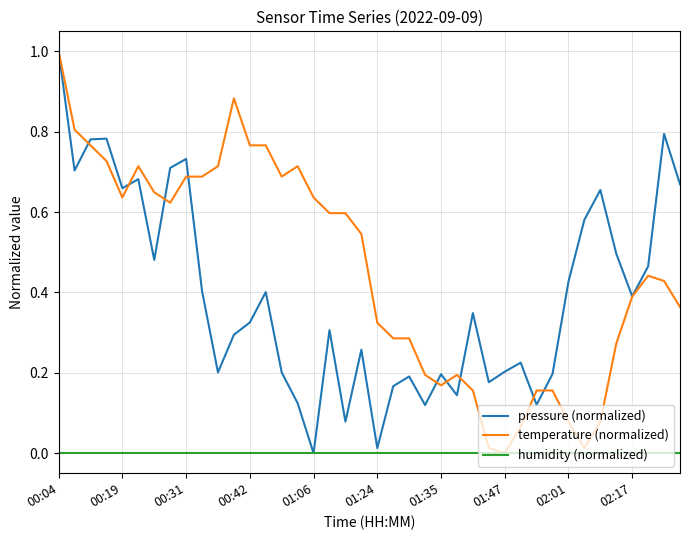

Which series has the largest total across all categories?

temperature (normalized)